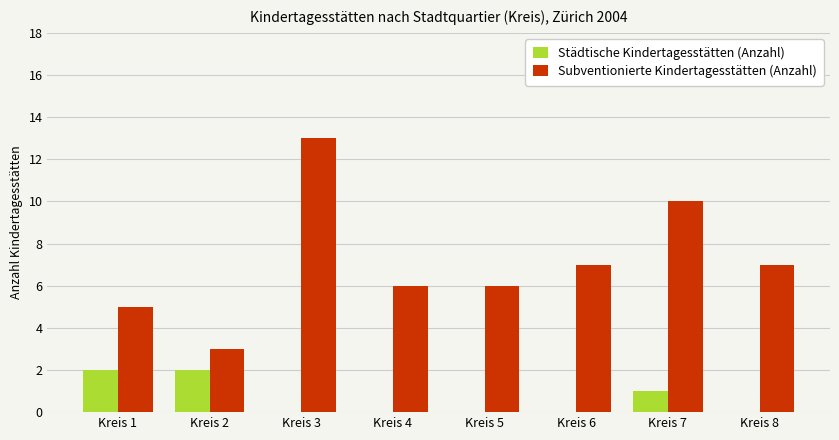

What is the sum of all Städtische Kindertagesstätten (Anzahl) values?

5